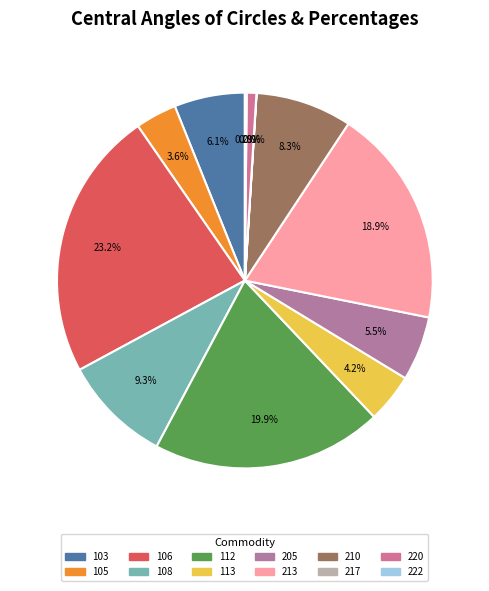

The 105 slice represents 1% of the pie. True or false?

False